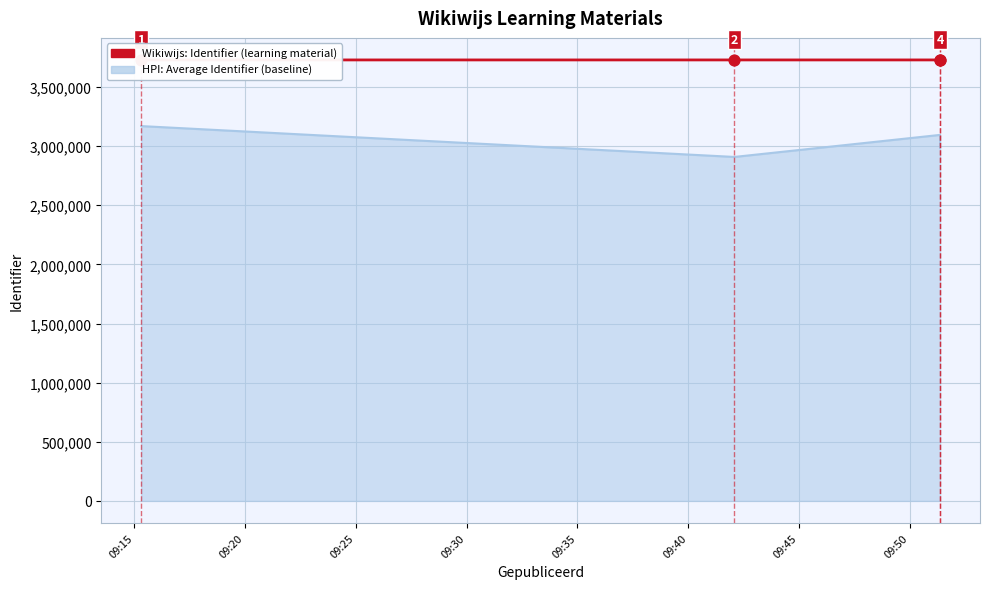

What is the ratio of the value at 09:15 to the value at 09:20?

1.0